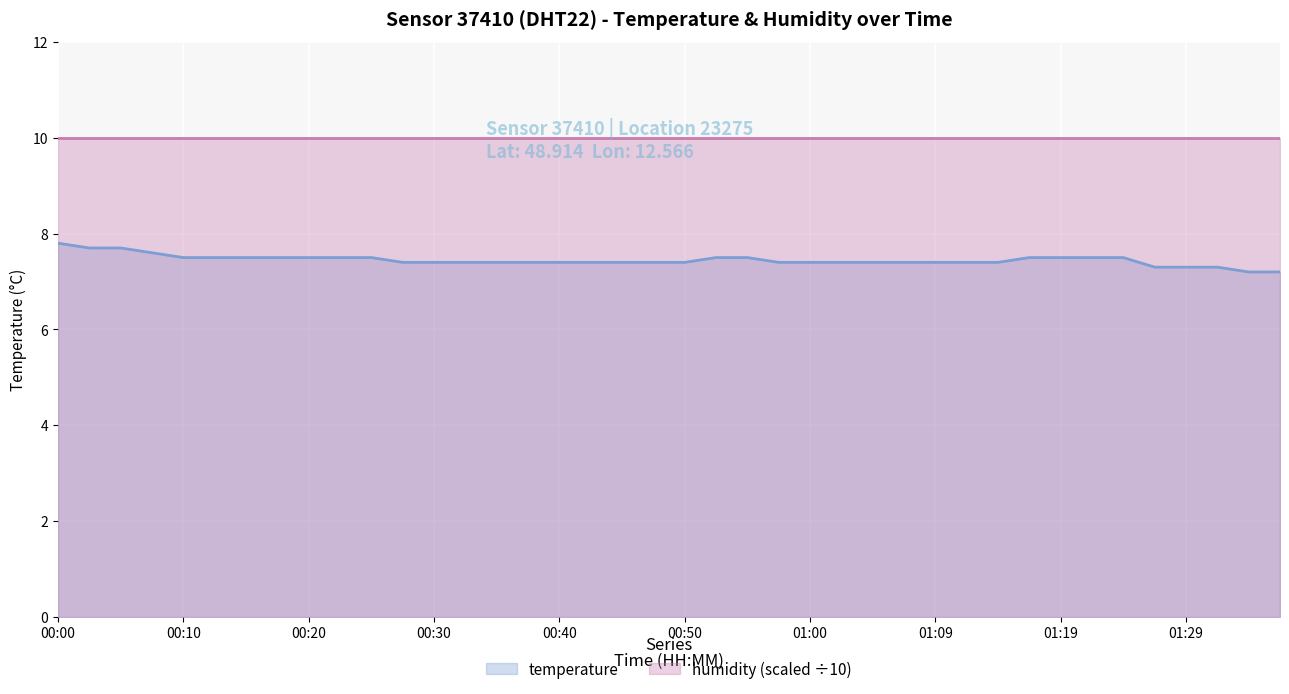

Rank the categories by value from highest to lowest.

00:00, 00:03, 00:05, 00:08, 00:10, 00:13, 00:15, 00:18, 00:20, 00:23, 00:25, 00:52, 00:55, 01:17, 01:19, 01:21, 01:24, 00:28, 00:30, 00:33, 00:35, 00:38, 00:40, 00:42, 00:45, 00:47, 00:50, 00:57, 01:00, 01:02, 01:04, 01:07, 01:09, 01:12, 01:14, 01:26, 01:29, 01:31, 01:34, 01:36